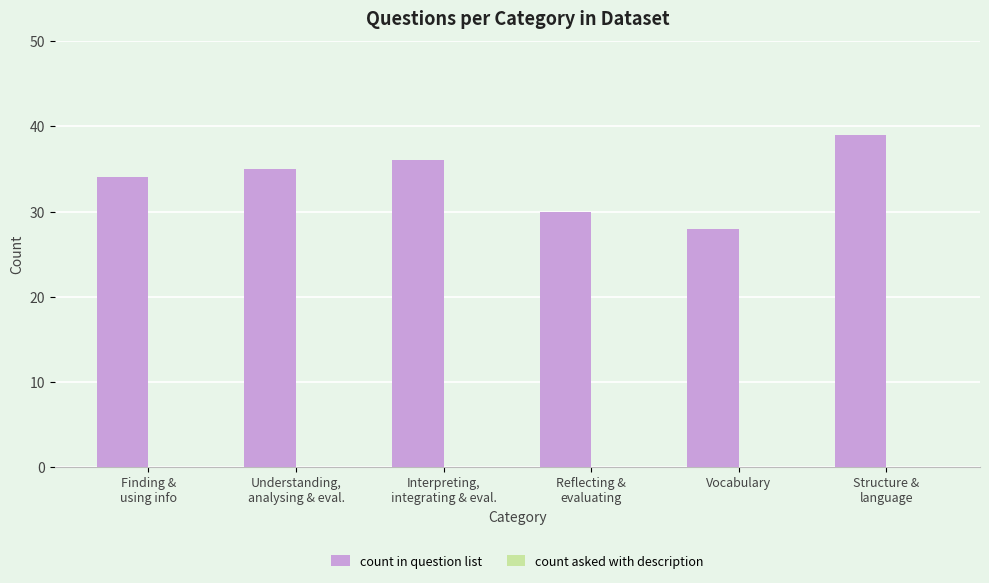

Which has a higher value, Understanding,
analysing & eval. or Interpreting,
integrating & eval.?

Interpreting,
integrating & eval.